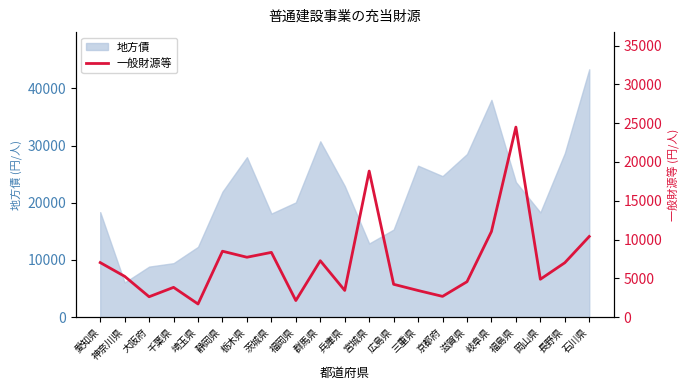

Reading right to left, transcribe all the data shown in this chart.

10391	7006	4876	24495	11032	4558	2668	3427	4227	18827	3435	7265	2132	8341	7715	8492	1688	3832	2621	5252	7025